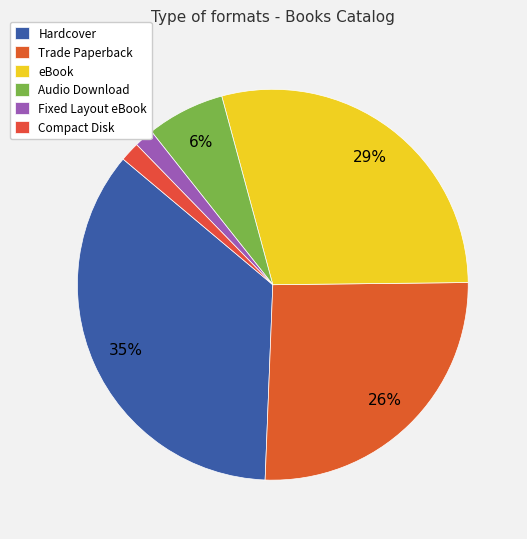

Is Compact Disk the majority of the pie?

No